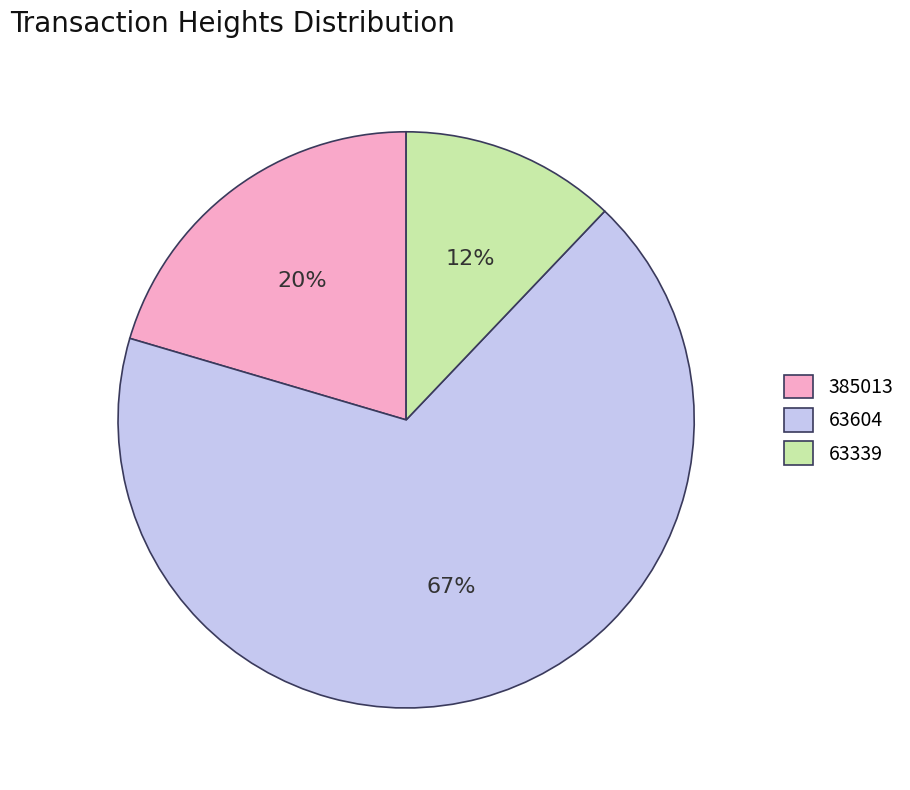

Which has a higher value, 385013 or 63604?

63604